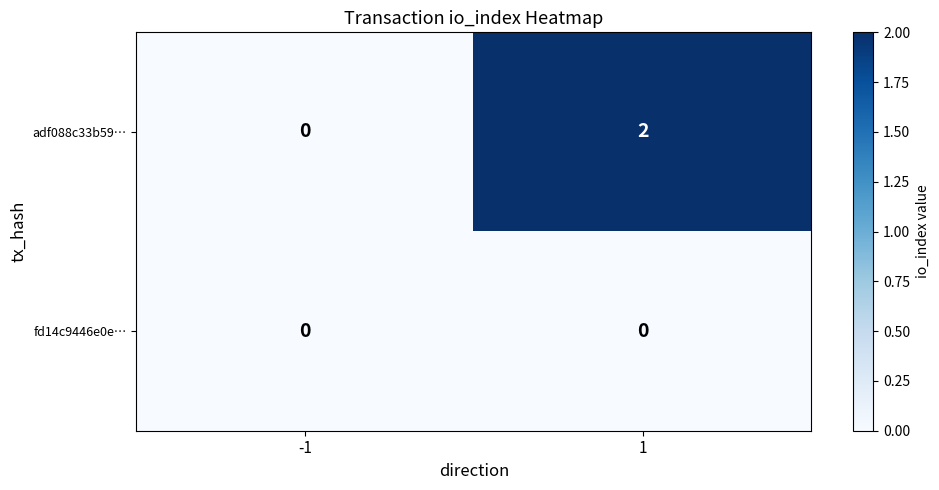

Which series has the largest total across all categories?

adf088c33b59…